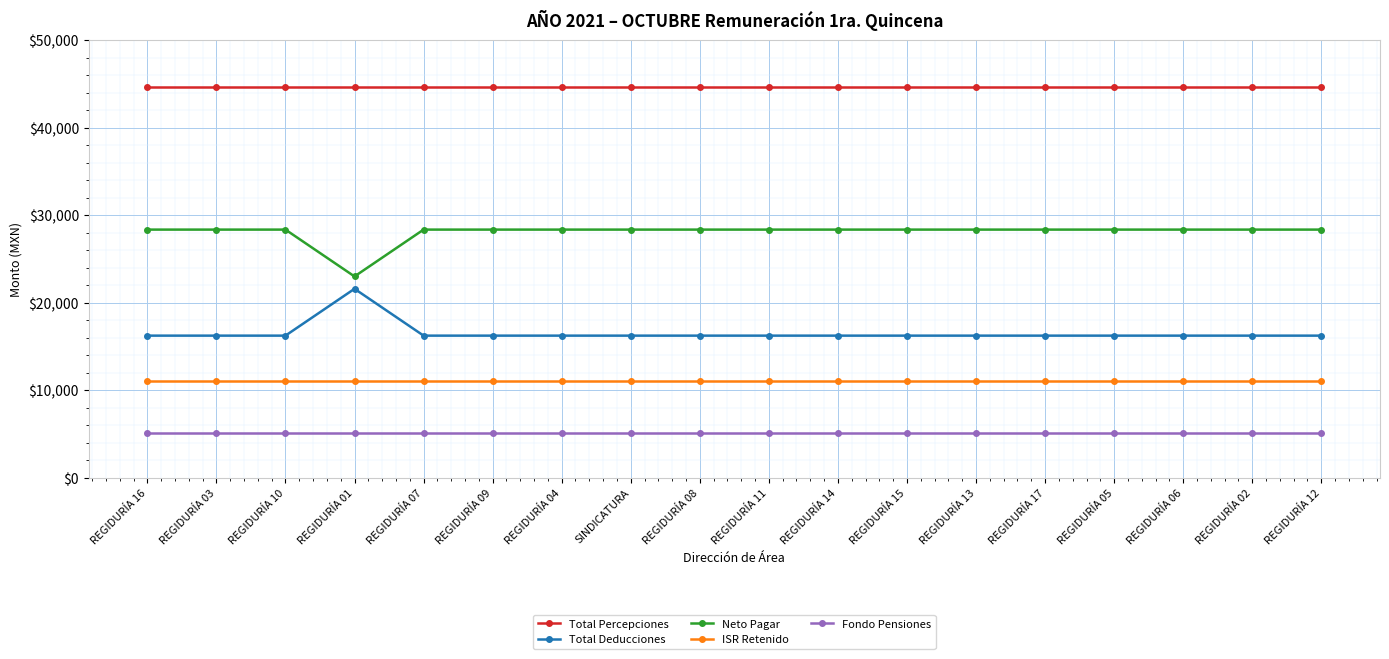

Does the chart have visible grid lines?

Yes